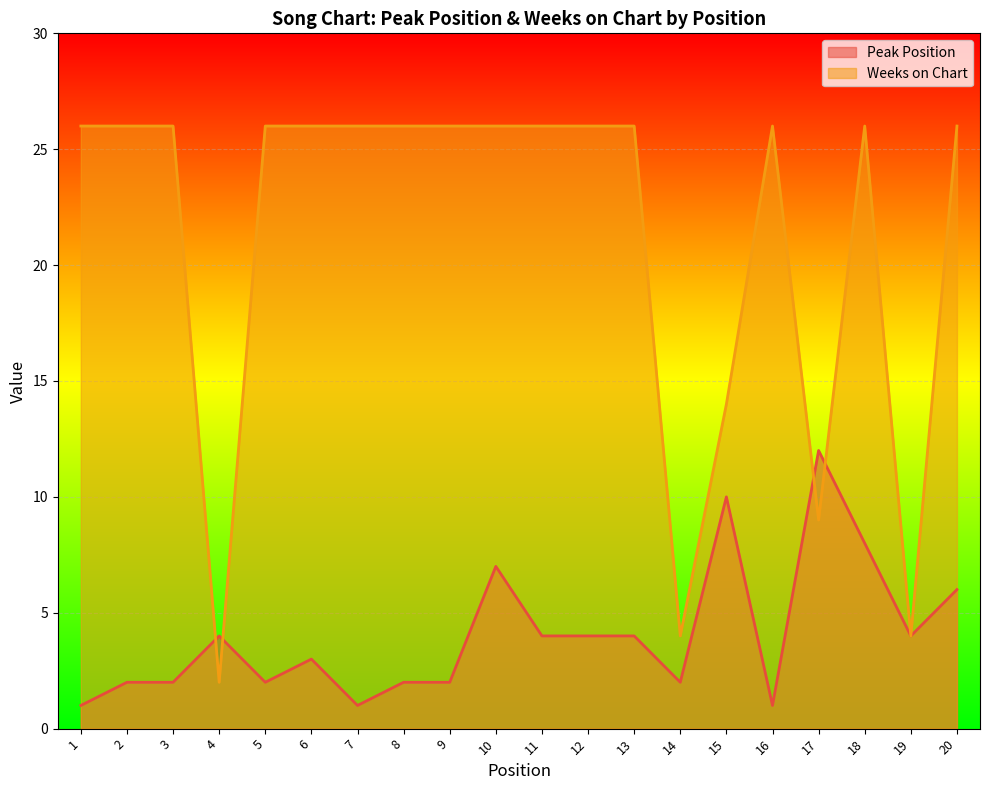

Is the value of Weeks on Chart at 3 greater than the value of Peak Position at 10?

Yes